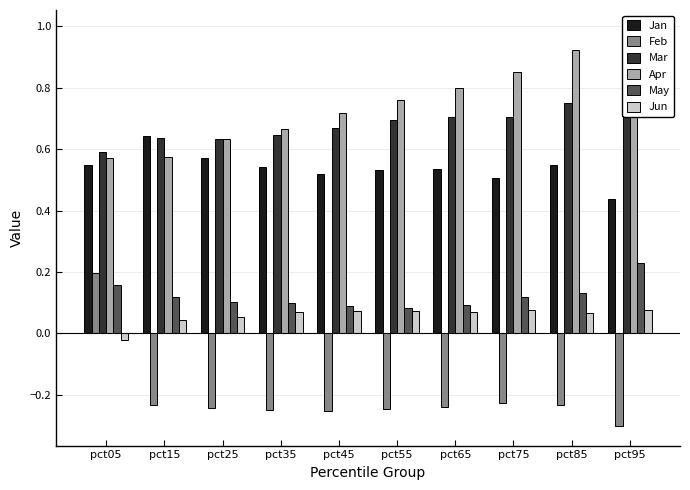

Reading right to left, transcribe all the data shown in this chart.

Jan: 0.4	0.5	0.5	0.5	0.5	0.5	0.5	0.6	0.6	0.5
Feb: -0.3	-0.2	-0.2	-0.2	-0.2	-0.3	-0.2	-0.2	-0.2	0.2
Mar: 1.0	0.7	0.7	0.7	0.7	0.7	0.6	0.6	0.6	0.6
Apr: 1.0	0.9	0.9	0.8	0.8	0.7	0.7	0.6	0.6	0.6
May: 0.2	0.1	0.1	0.1	0.1	0.1	0.1	0.1	0.1	0.2
Jun: 0.1	0.1	0.1	0.1	0.1	0.1	0.1	0.1	0.0	-0.0